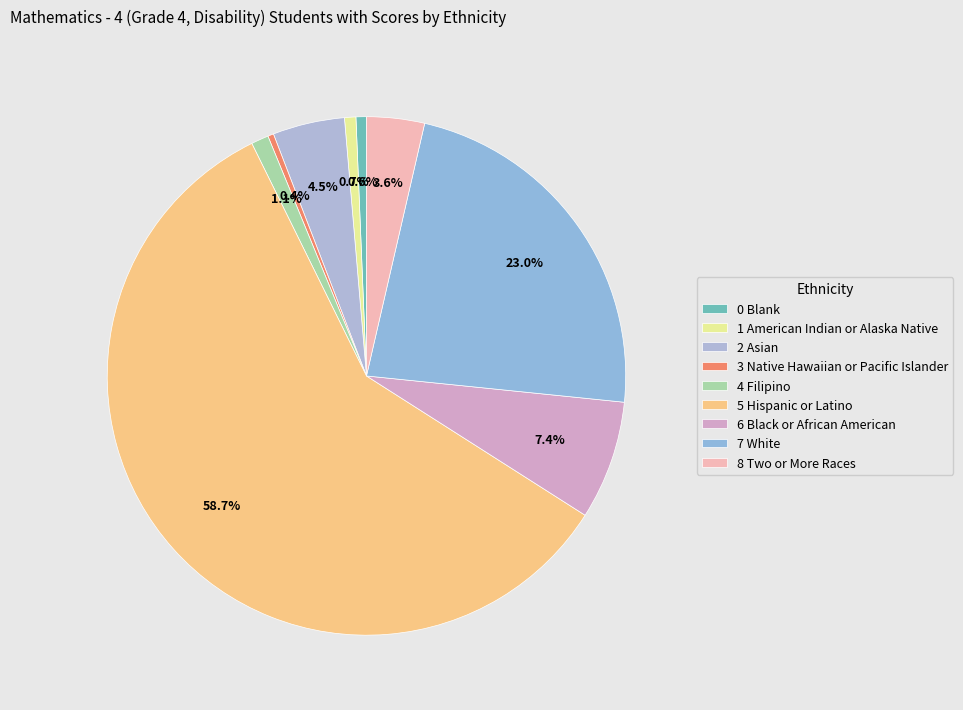

Count the number of slices in the pie.

9